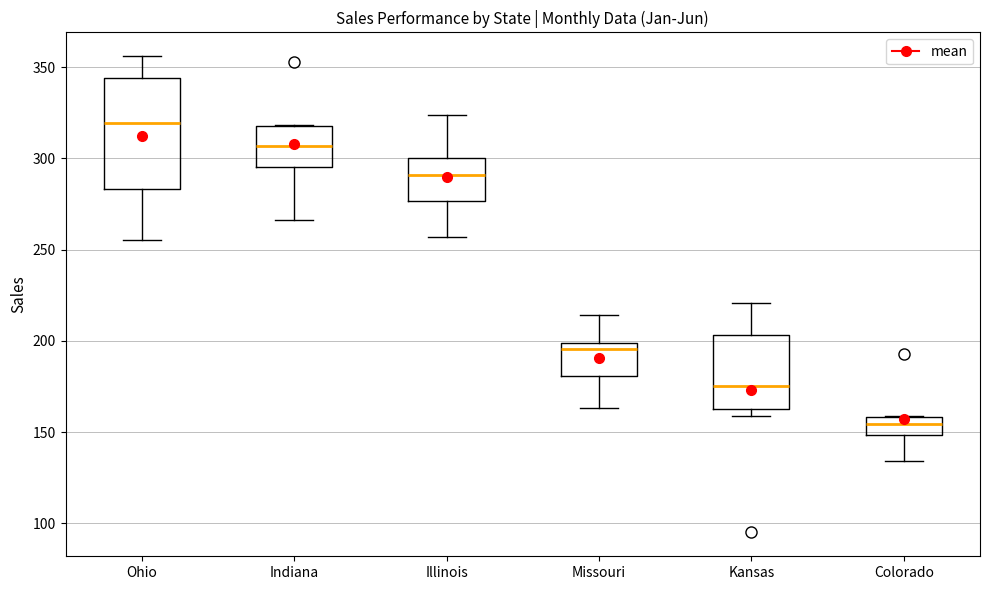

Reading left to right, read every box against the y-axis: the position of its median line, the range the box covers, and the ends of its whiskers. The values are not printed on the chart, so give them approximately, as read against the axis.

Ohio: median 320, box 285 to 345, whiskers 255 to 355
Indiana: median 305, box 295 to 320, whiskers 265 to 320
Illinois: median 290, box 275 to 300, whiskers 255 to 325
Missouri: median 195, box 180 to 200, whiskers 165 to 215
Kansas: median 175, box 165 to 205, whiskers 160 to 220
Colorado: median 155, box 150 to 160, whiskers 135 to 160